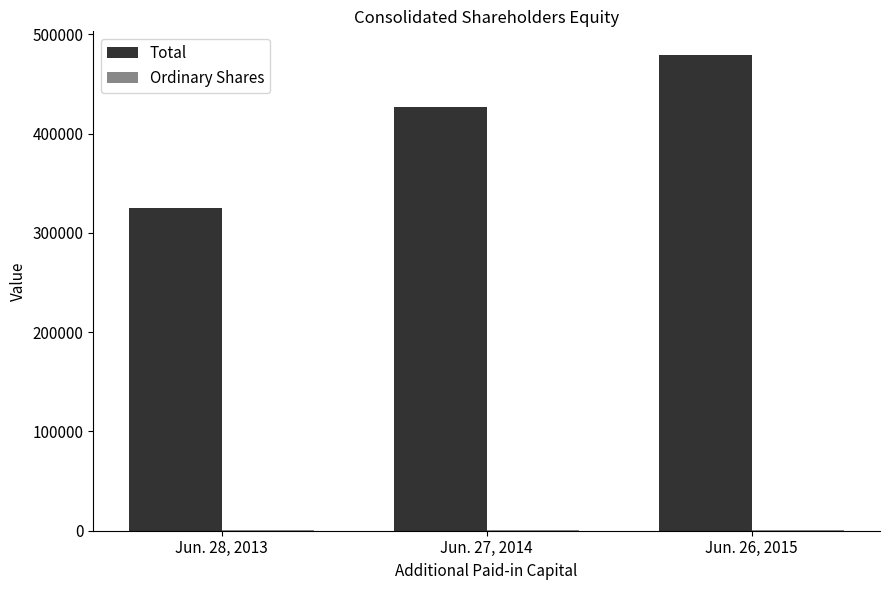

What is the total value across all series at Jun. 27, 2014?

427188